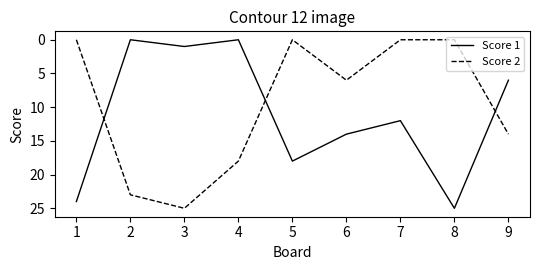

The Score 2 series shows 0 at 7. True or false?

True